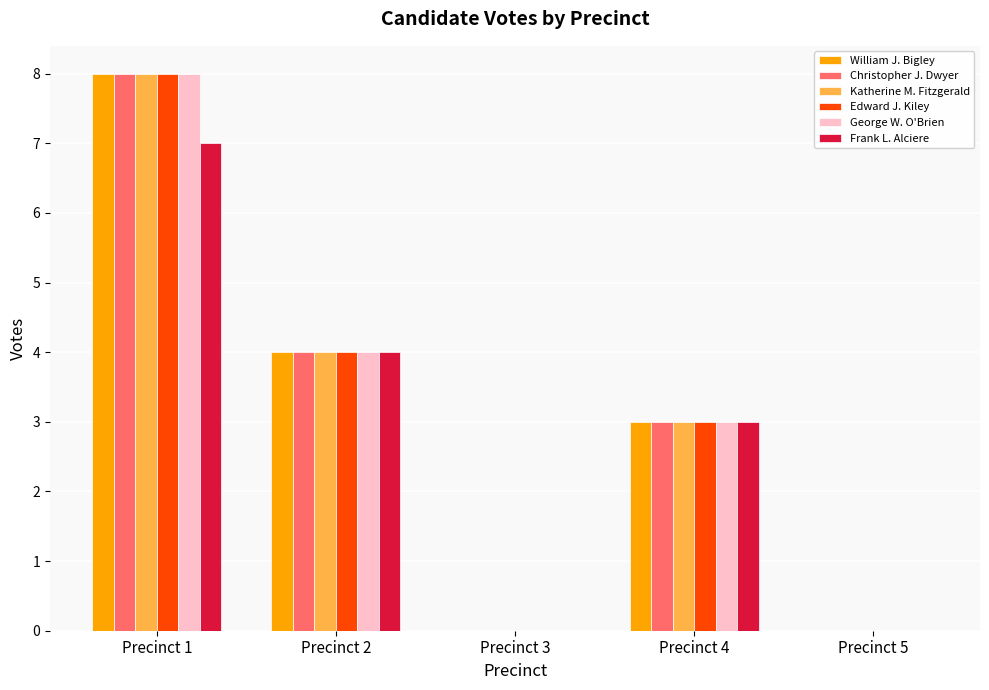

How many series are shown in this chart?

6